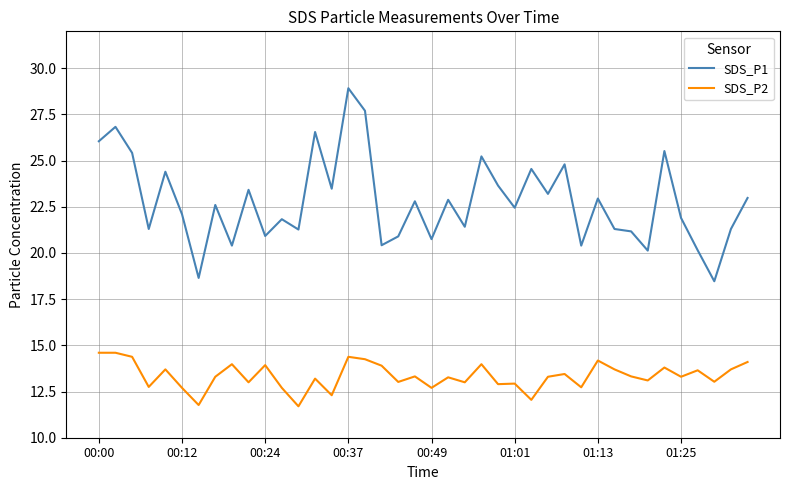

True or false: SDS_P1 and SDS_P2 intersect in this chart.

False